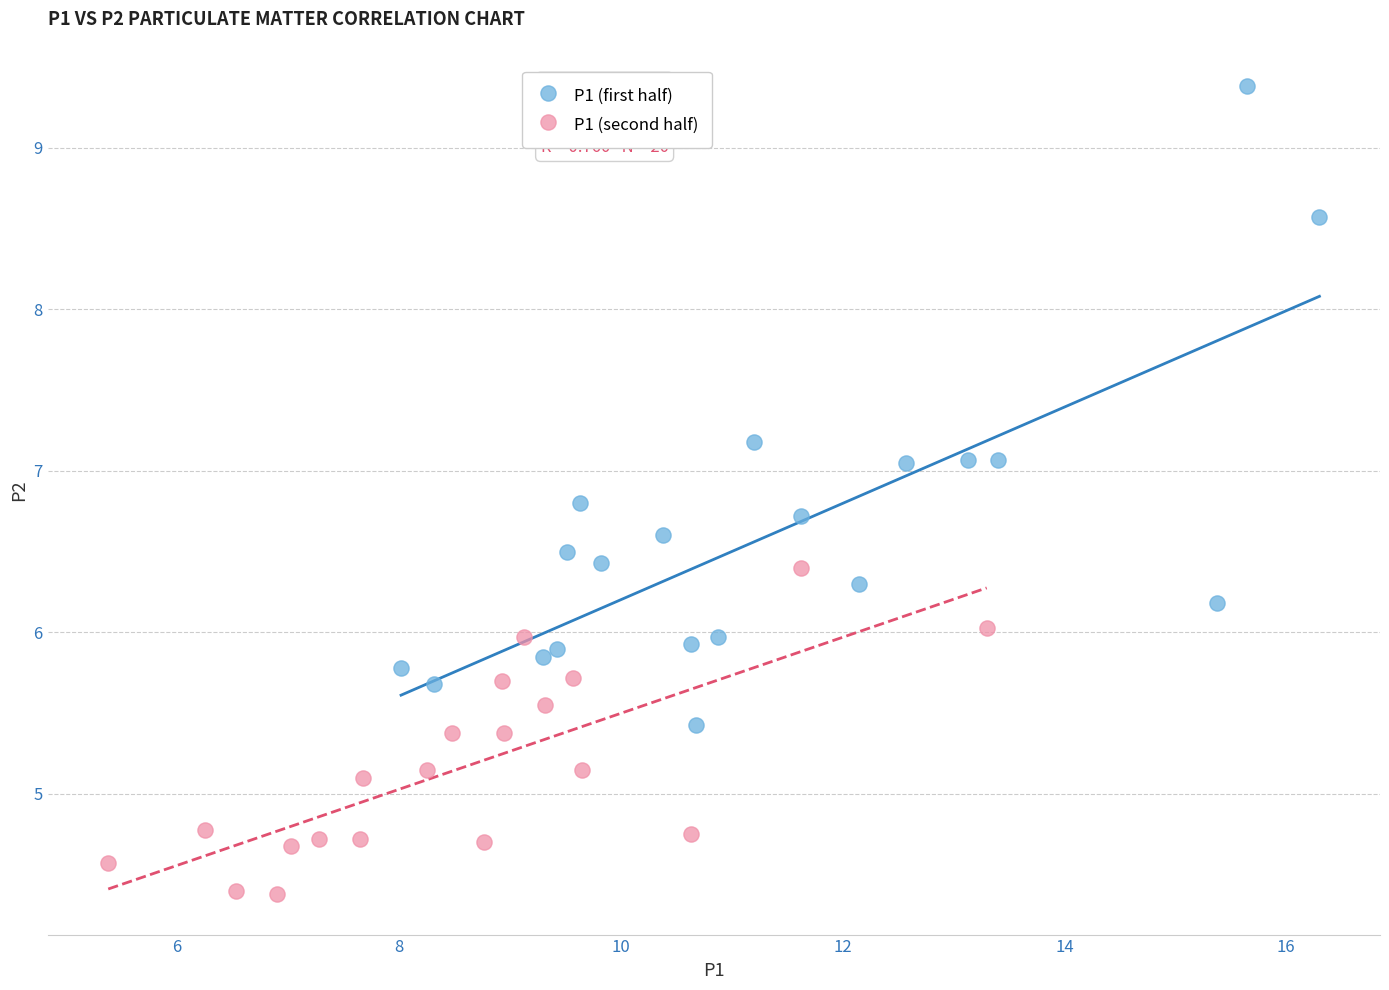

Which series contains the lowest Y value?

P1 (second half)